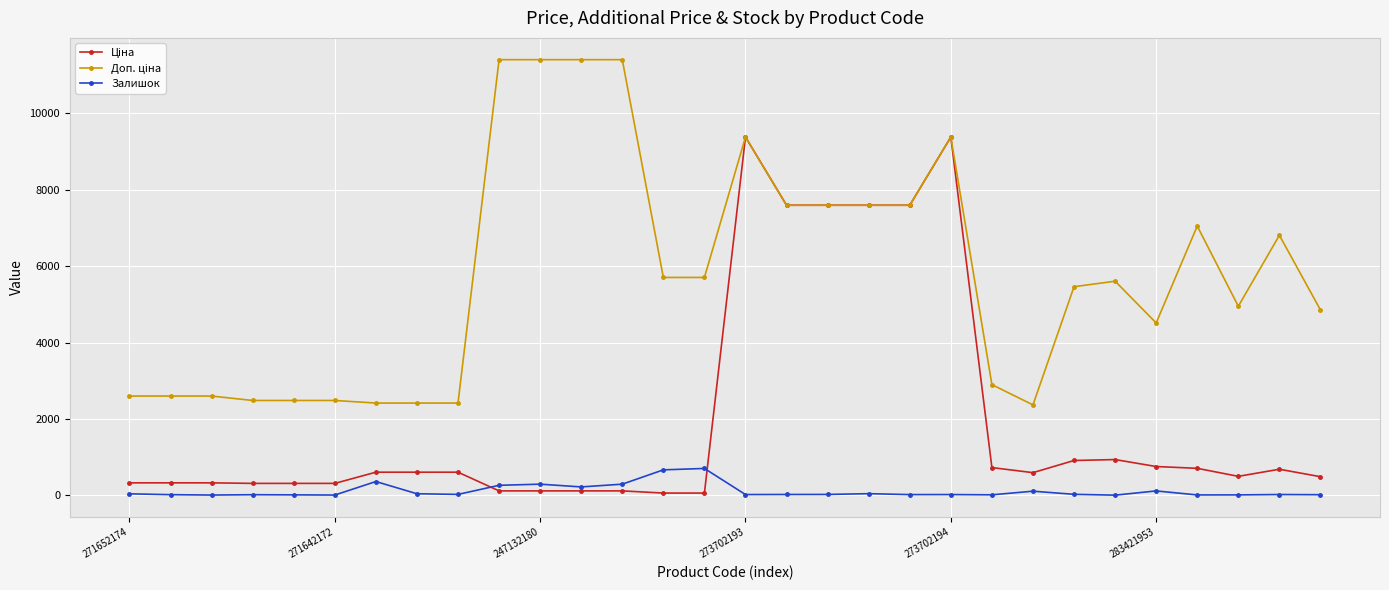

True or false: Залишок has a value of 37.0 at 271652174.

True